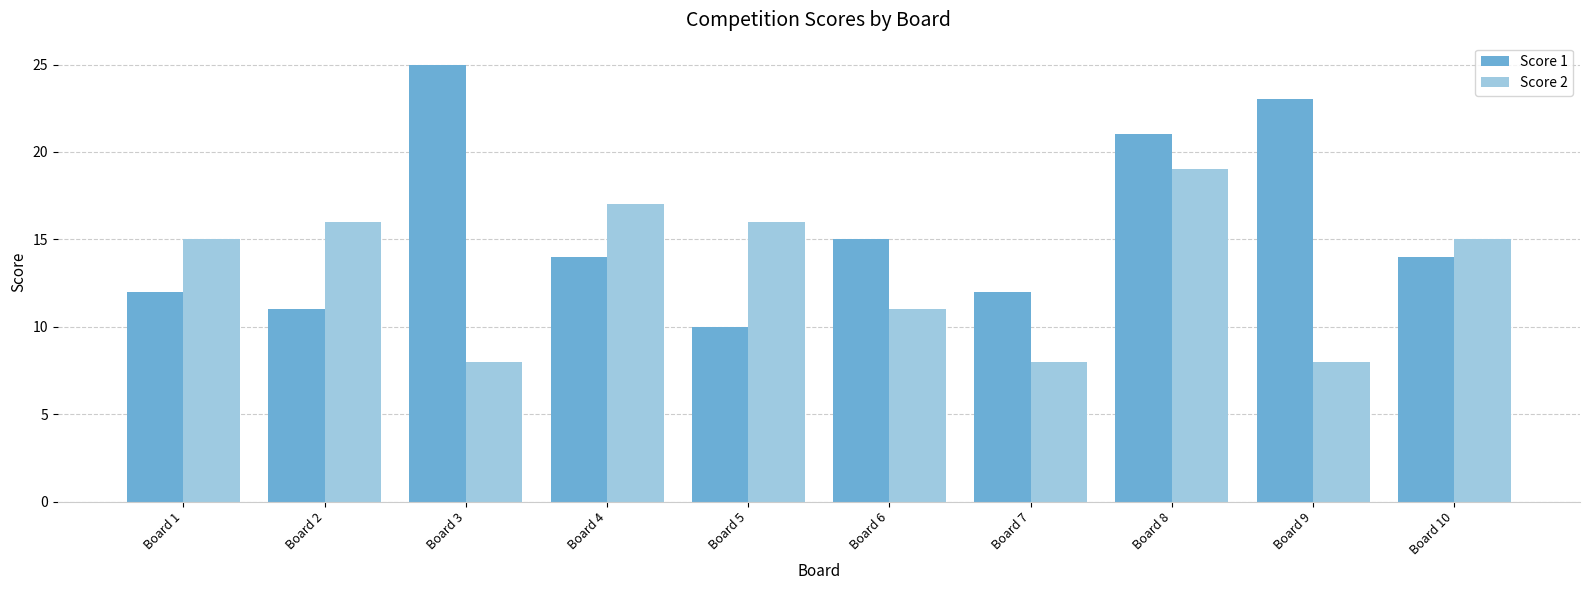

Count the number of categories in the chart.

10